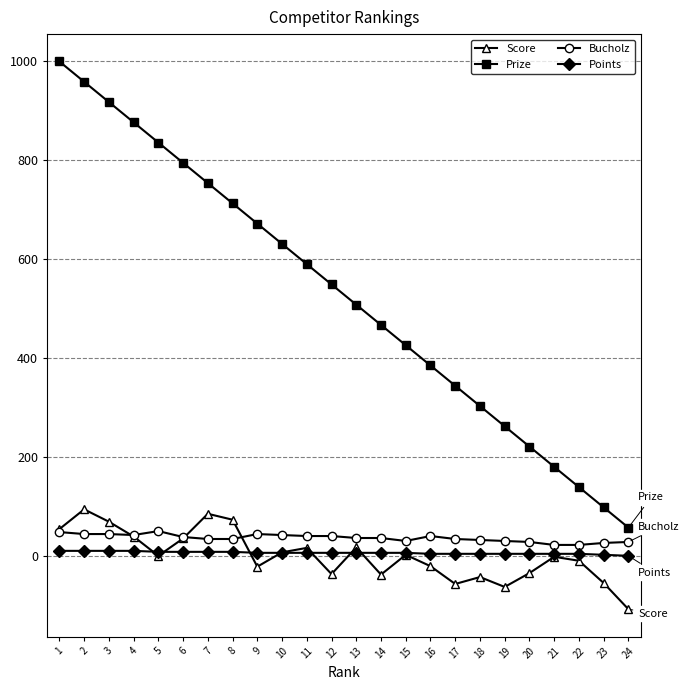

Is the value of Points at 24 greater than the value of Prize at 7?

No